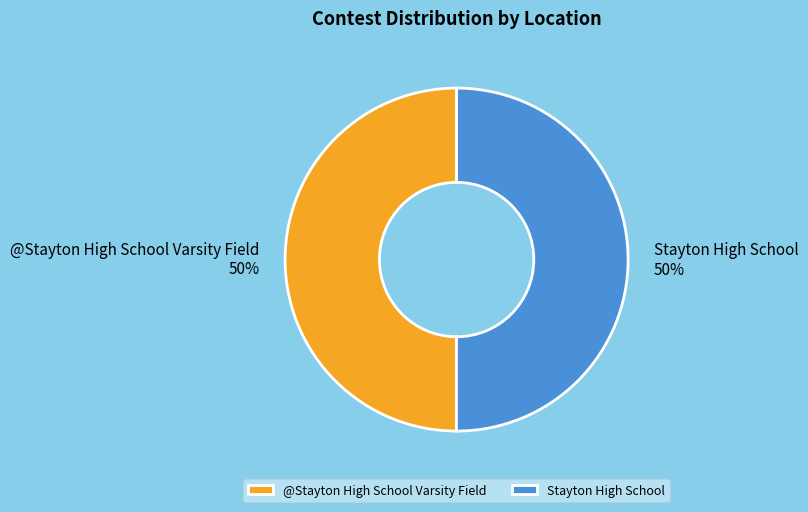

To the nearest percent, what is the average slice percentage?

50%